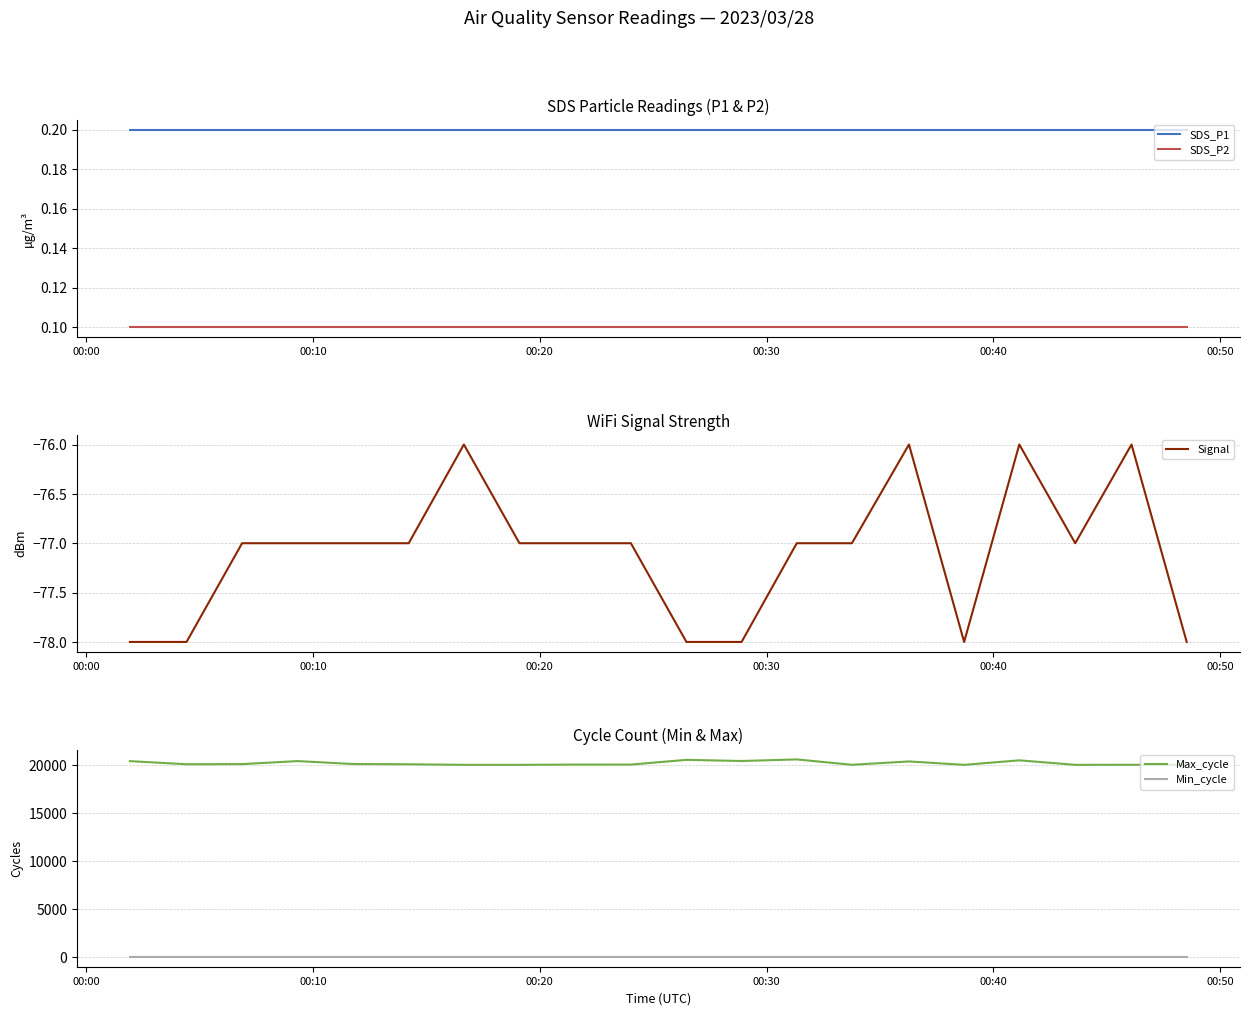

True or false: SDS_P1 has more than 0 interior local peaks.

False